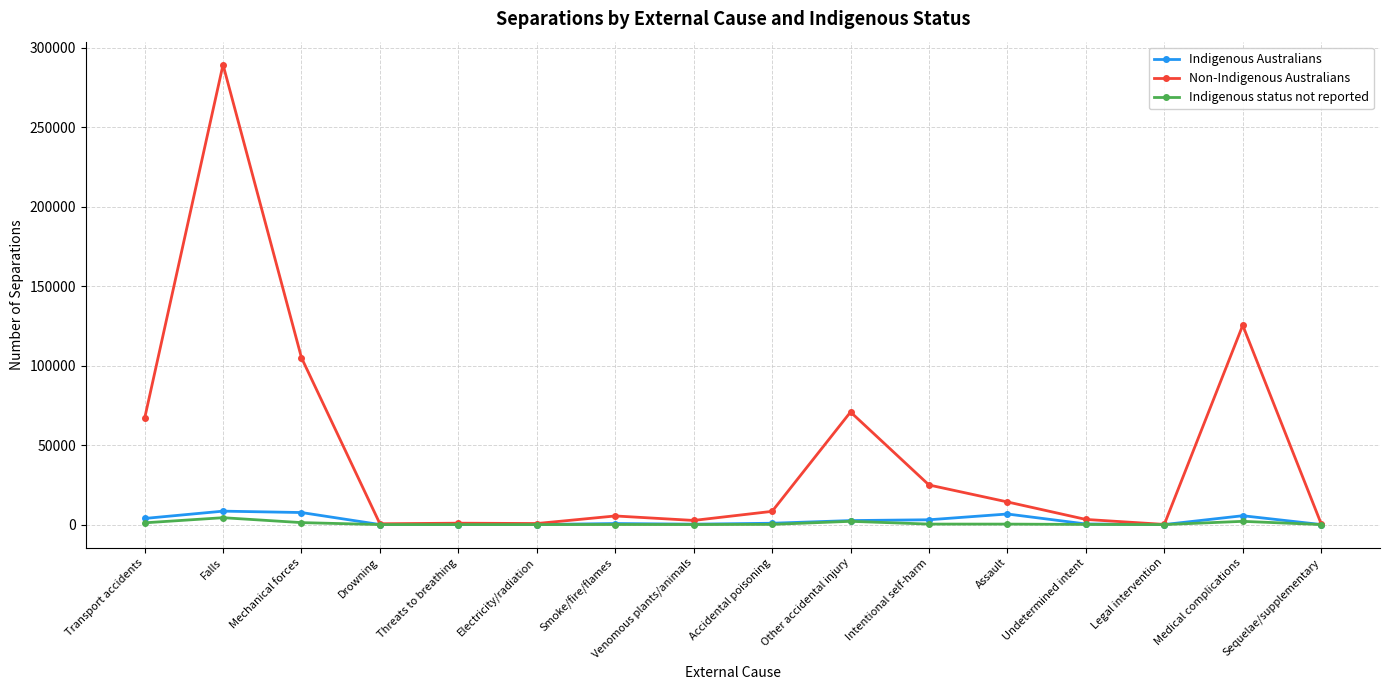

What is the maximum value for Non-Indigenous Australians?

289300